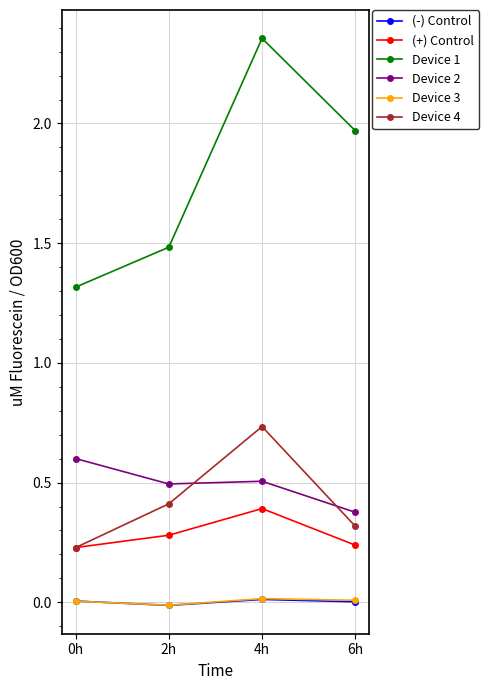

Where do Device 4 and Device 2 first cross each other?

2h and 4h